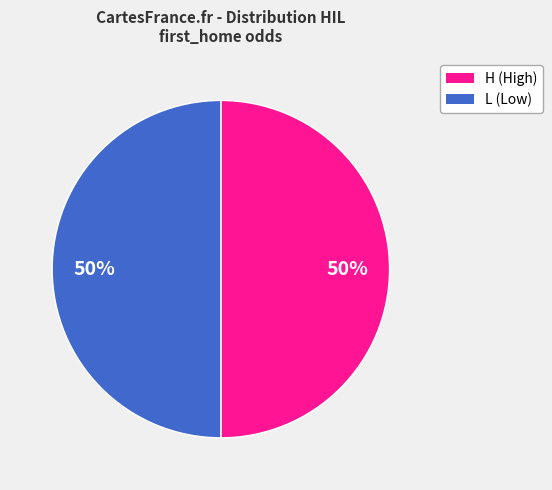

To the nearest percent, what is the difference between the largest and smallest slice percentages?

0%